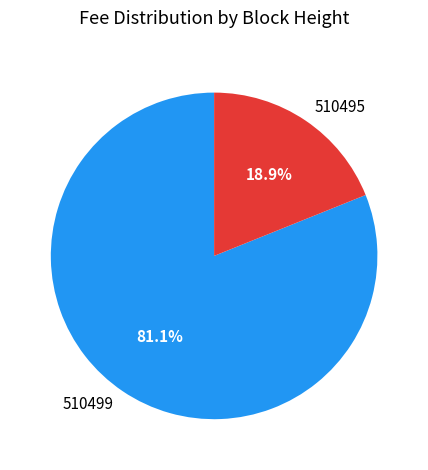

What is the largest slice in the pie chart?

510499